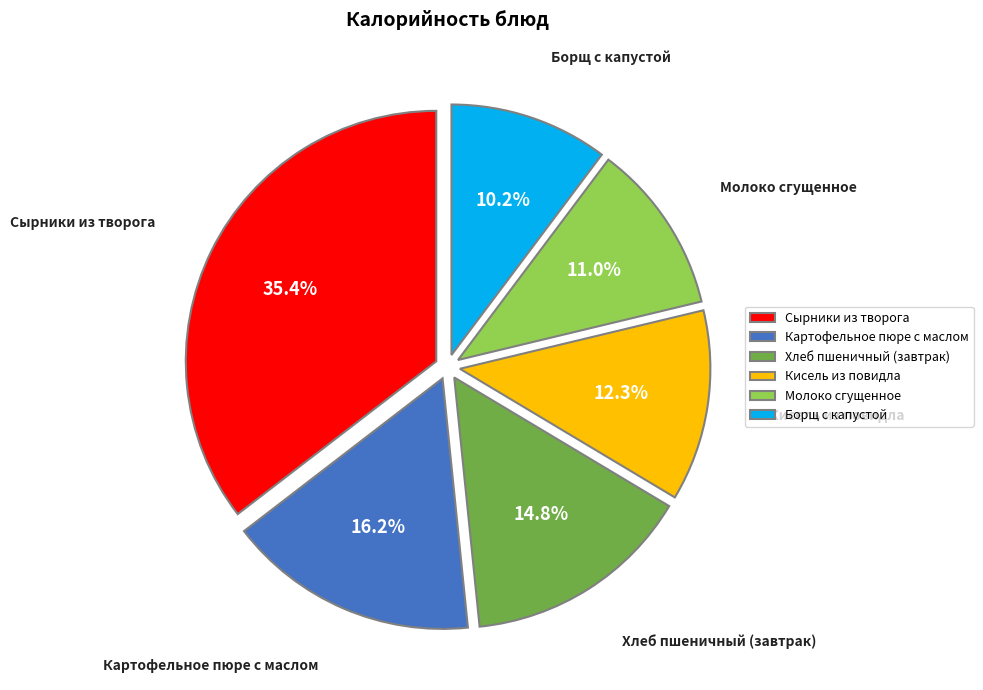

Between Молоко сгущенное and Картофельное пюре с маслом, which is larger?

Картофельное пюре с маслом